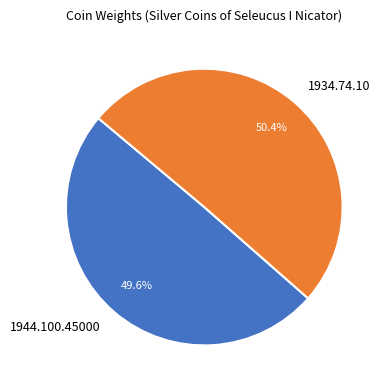

What percentage is the 1934.74.10 slice, to the nearest percent?

50%